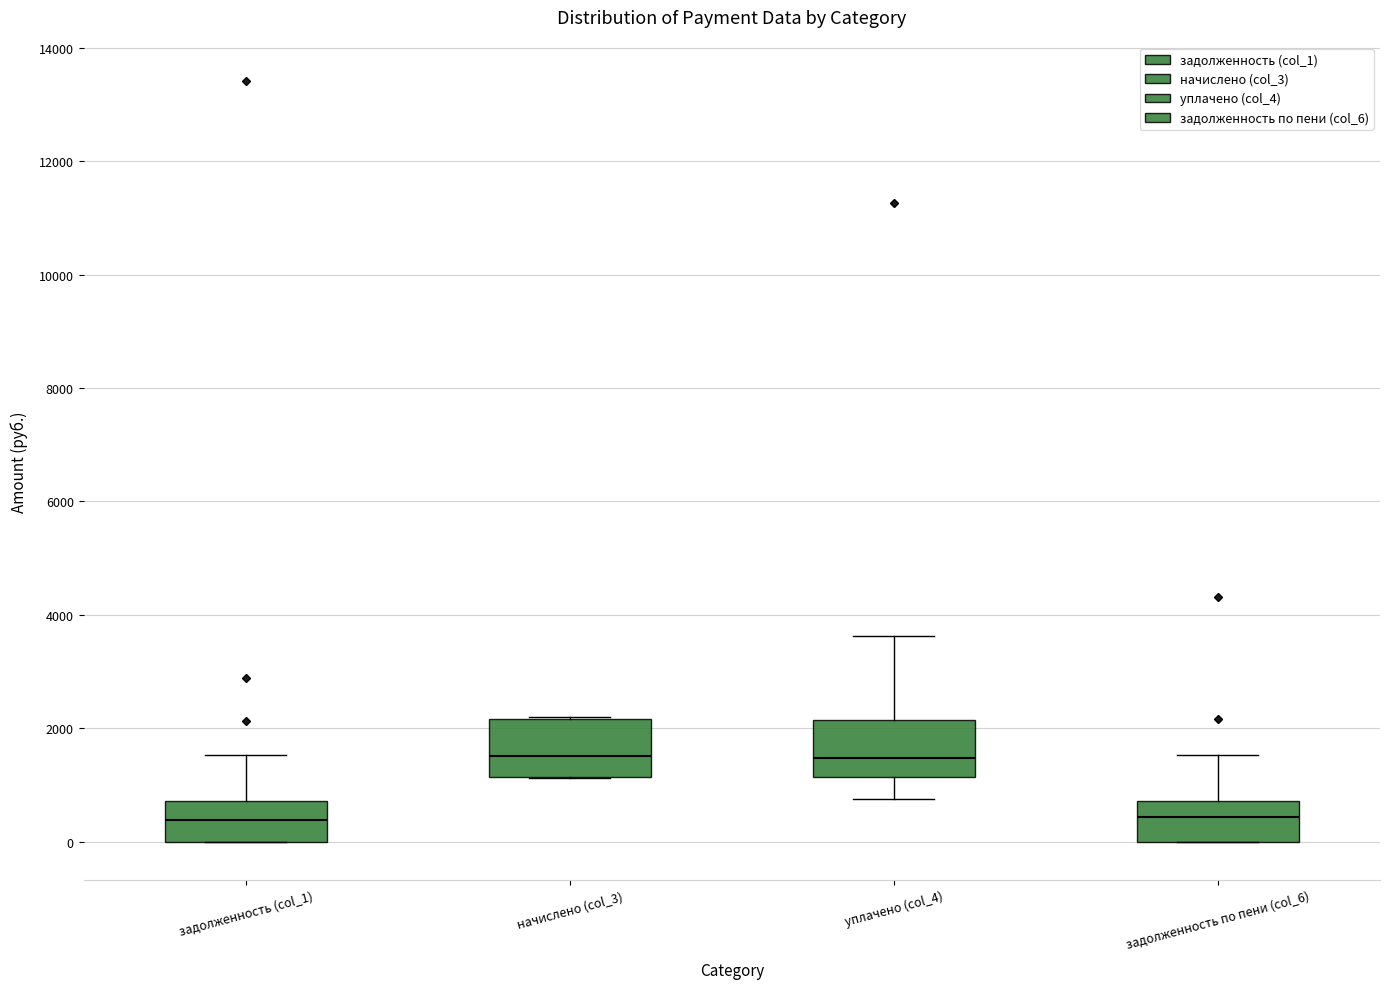

Reading left to right, transcribe this box plot: for each box, give where its median line is, the range the box spans, and where its two whiskers end, as read against the y-axis. The values are not printed on the chart, so give them approximately, as read against the axis.

задолженность (col_1): median 400, box 0 to 800, whiskers 0 to 1600
начислено (col_3): median 1600, box 1200 to 2200, whiskers 1200 to 2200
уплачено (col_4): median 1400, box 1200 to 2200, whiskers 800 to 3600
задолженность по пени (col_6): median 400, box 0 to 800, whiskers 0 to 1600